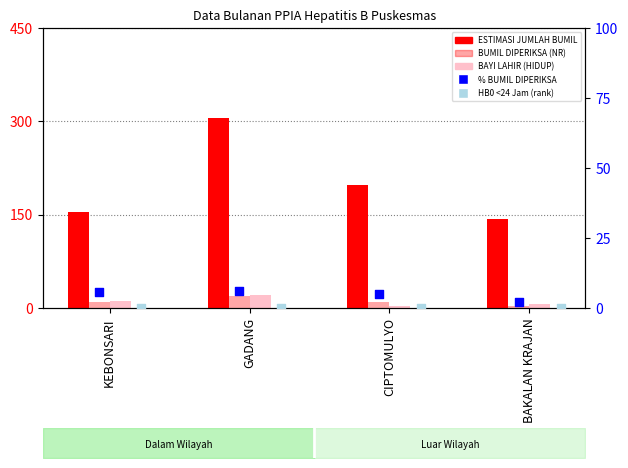

What are all the series names shown in the legend?

ESTIMASI JUMLAH BUMIL, BAYI LAHIR (HIDUP), BUMIL DIPERIKSA (NR), % BUMIL DIPERIKSA, HB0 <24 Jam (rank)